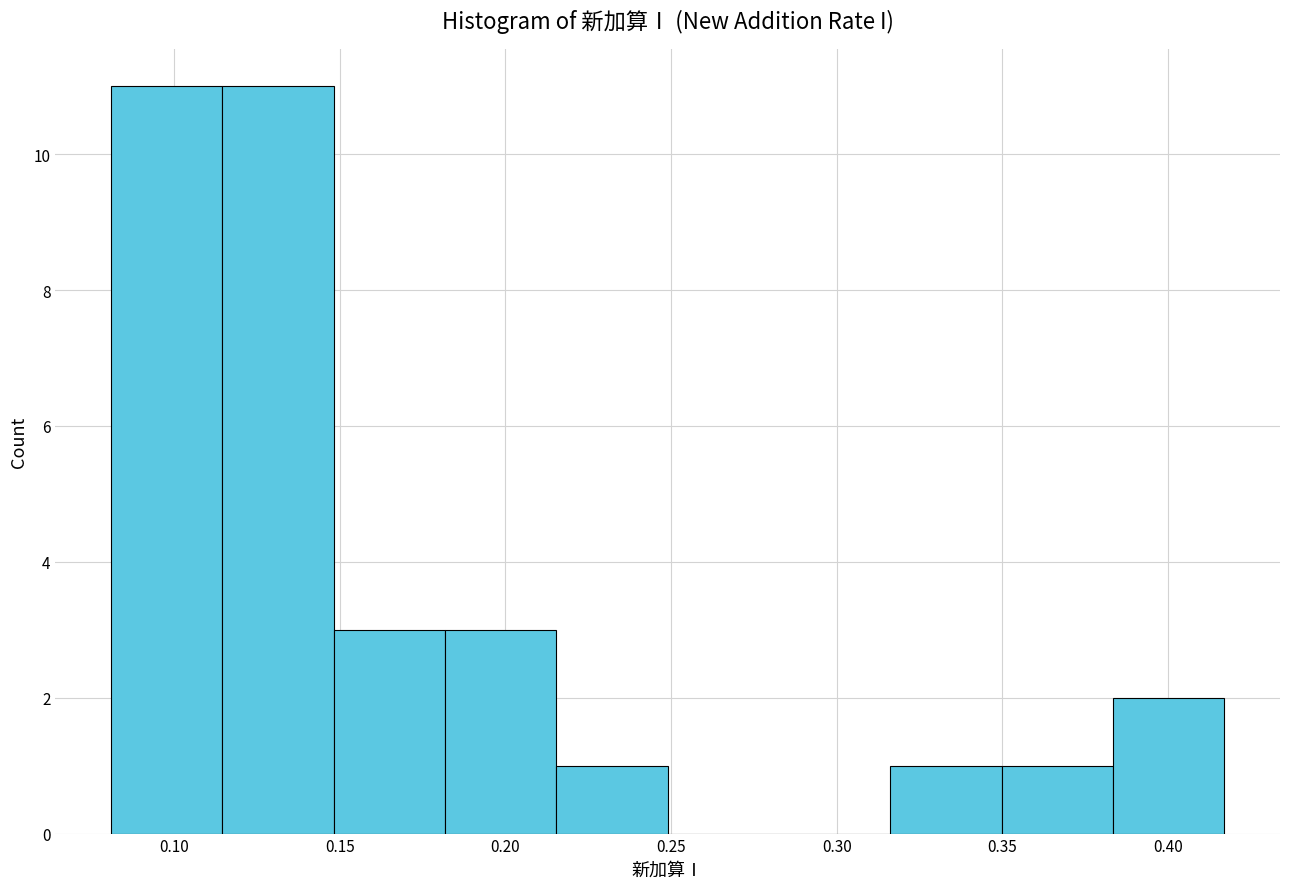

Reading left to right, list every bar in this chart as the range it spans on the x-axis followed by its height. Neither the bar edges nor the heights are printed on the chart, so give them approximately, as read against the axes.

0.080 to 0.115: 11
0.115 to 0.150: 11
0.150 to 0.180: 3
0.180 to 0.215: 3
0.215 to 0.250: 1
0.250 to 0.285: 0
0.285 to 0.315: 0
0.315 to 0.350: 1
0.350 to 0.385: 1
0.385 to 0.415: 2